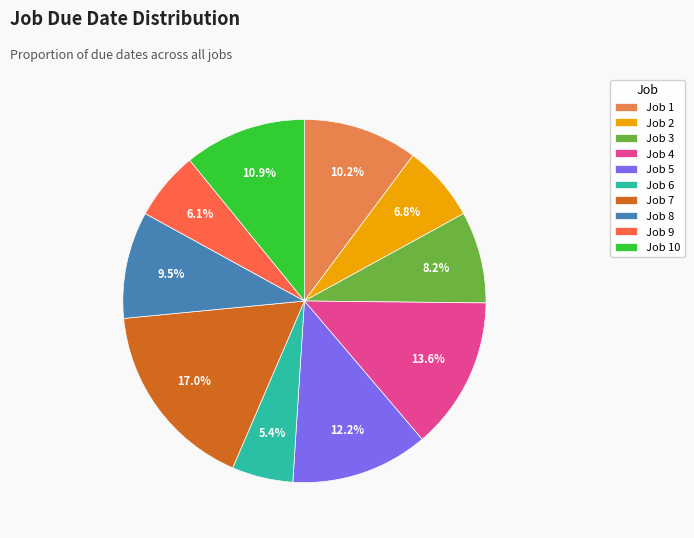

To the nearest percent, what is the average slice percentage?

10%